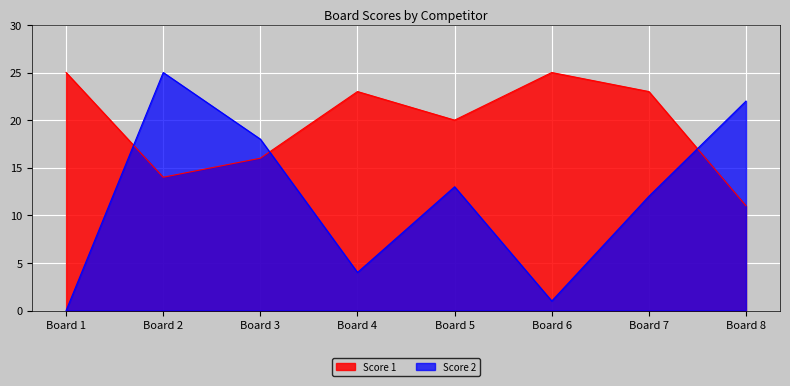

What is the average value of the Score 1 series?

20